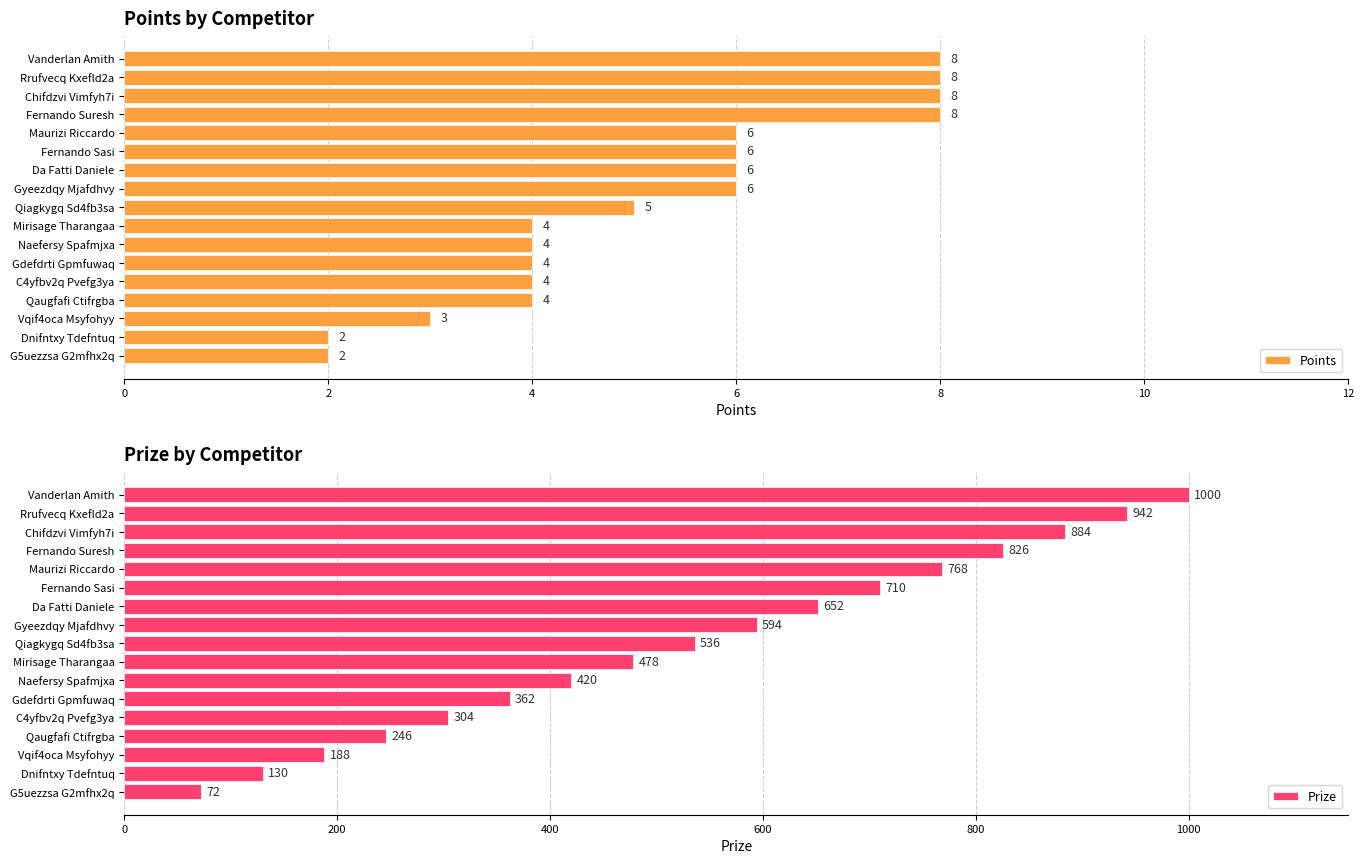

Reading right to left, what are all the values shown in this chart?

Points: 2	2	3	4	4	4	4	4	5	6	6	6	6	8	8	8	8
Prize: 72	130	188	246	304	362	420	478	536	594	652	710	768	826	884	942	1000